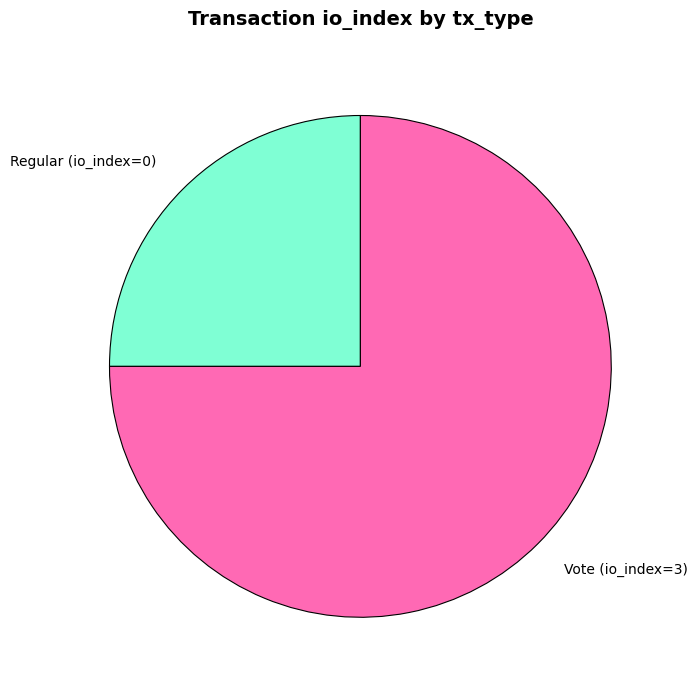

Which category has the smallest portion of the pie?

Regular (io_index=0)